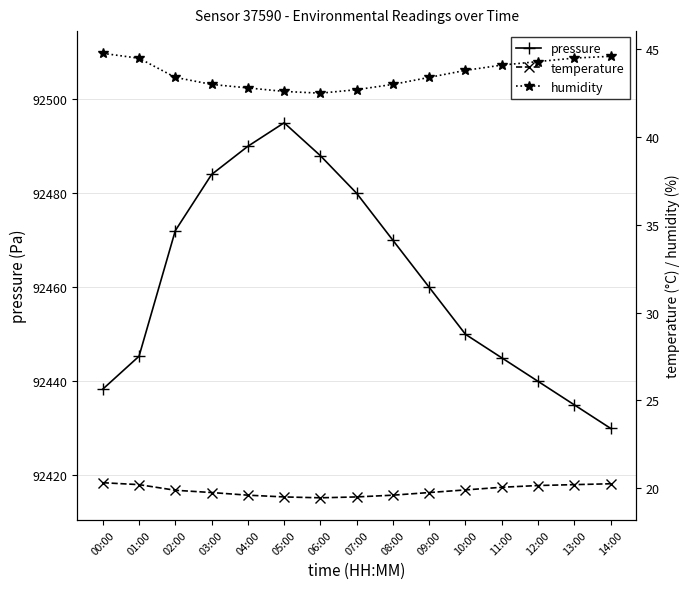

Does the chart display data point markers on the line(s)?

Yes